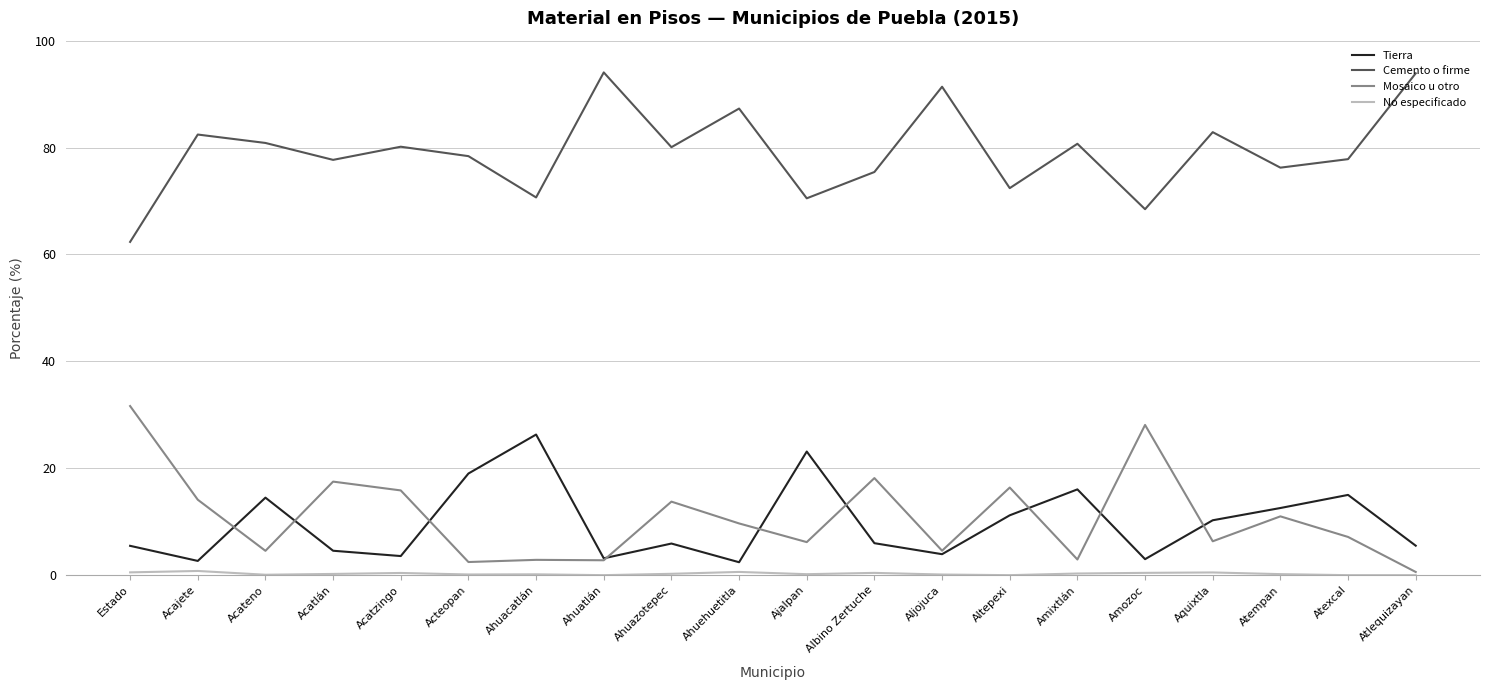

True or false: Mosaico u otro has a value of 3.8 at Albino Zertuche.

False